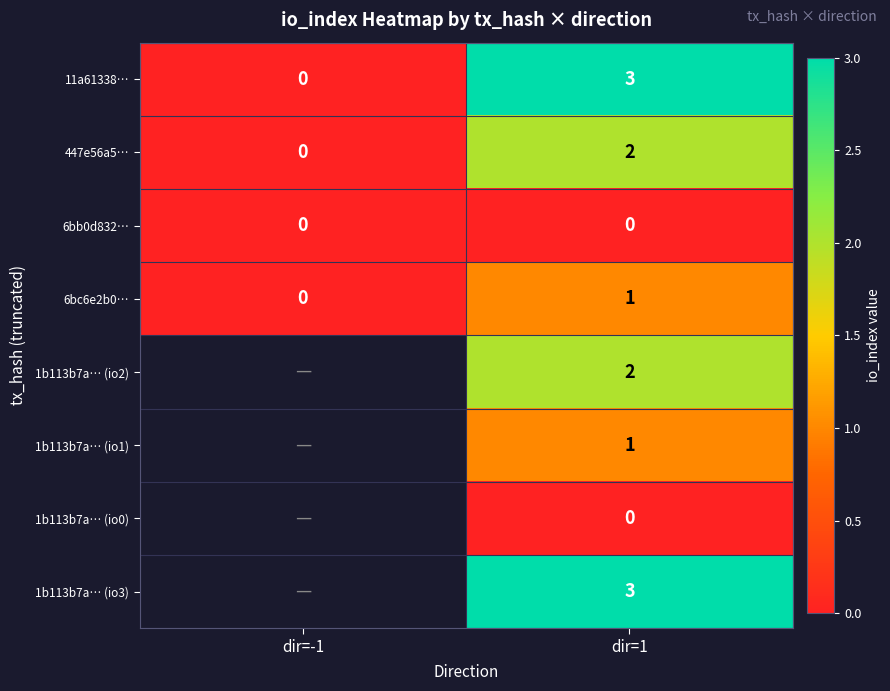

What is the difference between the highest and lowest values at dir=1?

3